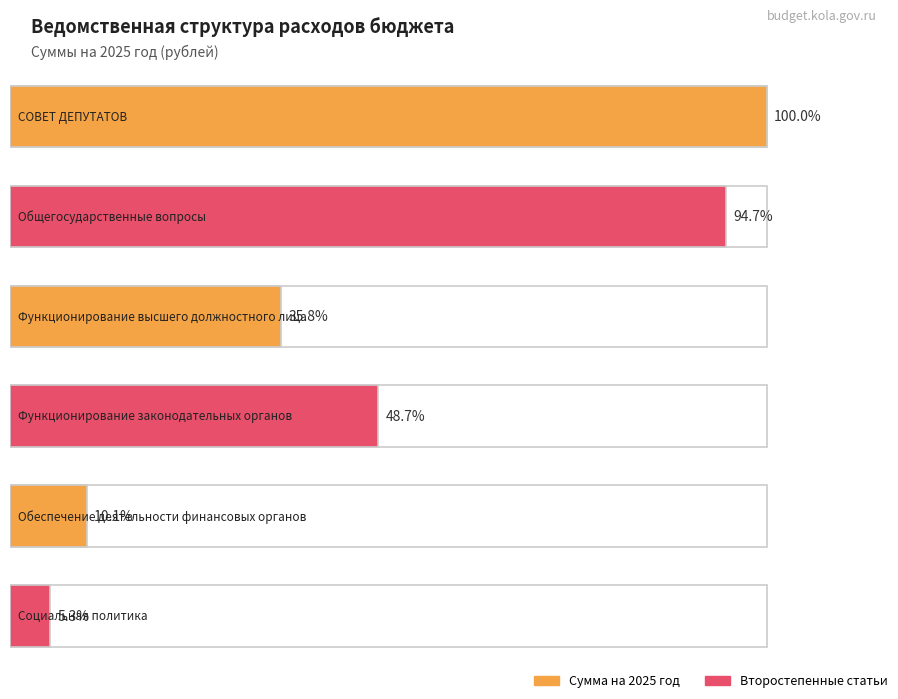

Between Общегосударственные вопросы and Социальная политика, which is larger?

Общегосударственные вопросы